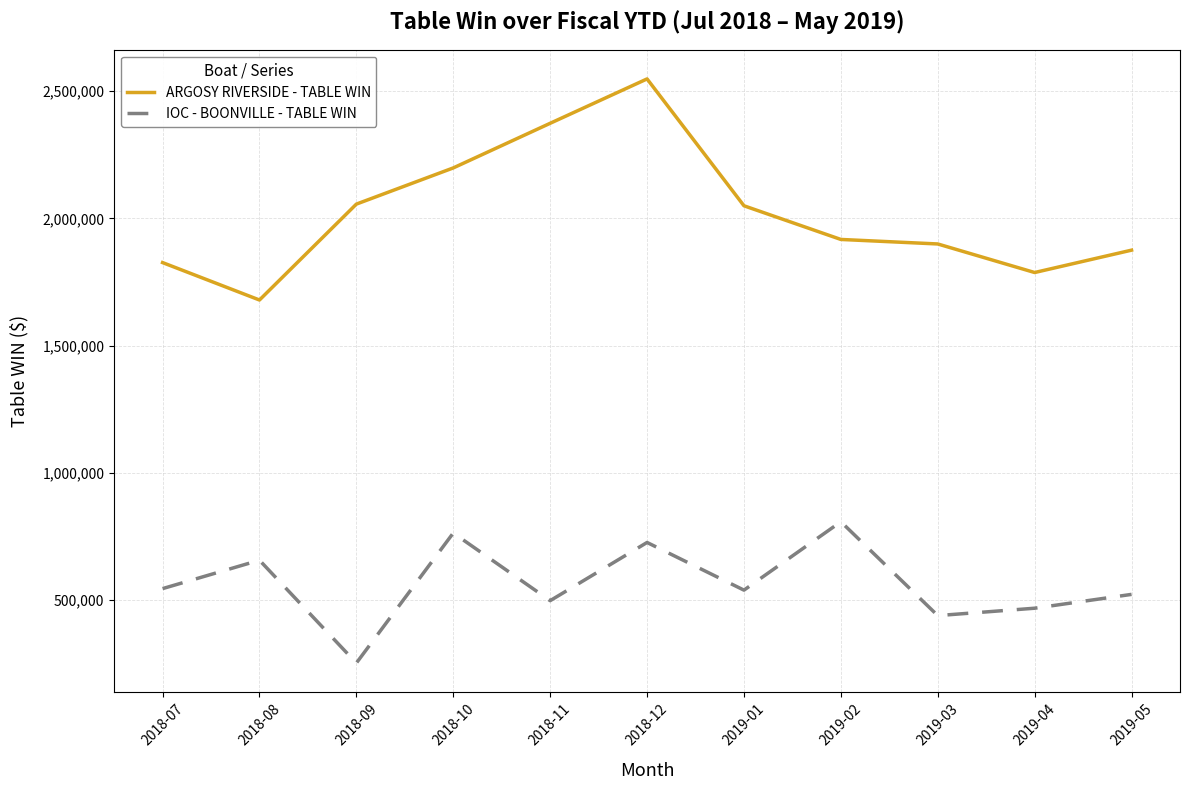

True or false: ARGOSY RIVERSIDE - TABLE WIN and IOC - BOONVILLE - TABLE WIN intersect in this chart.

False